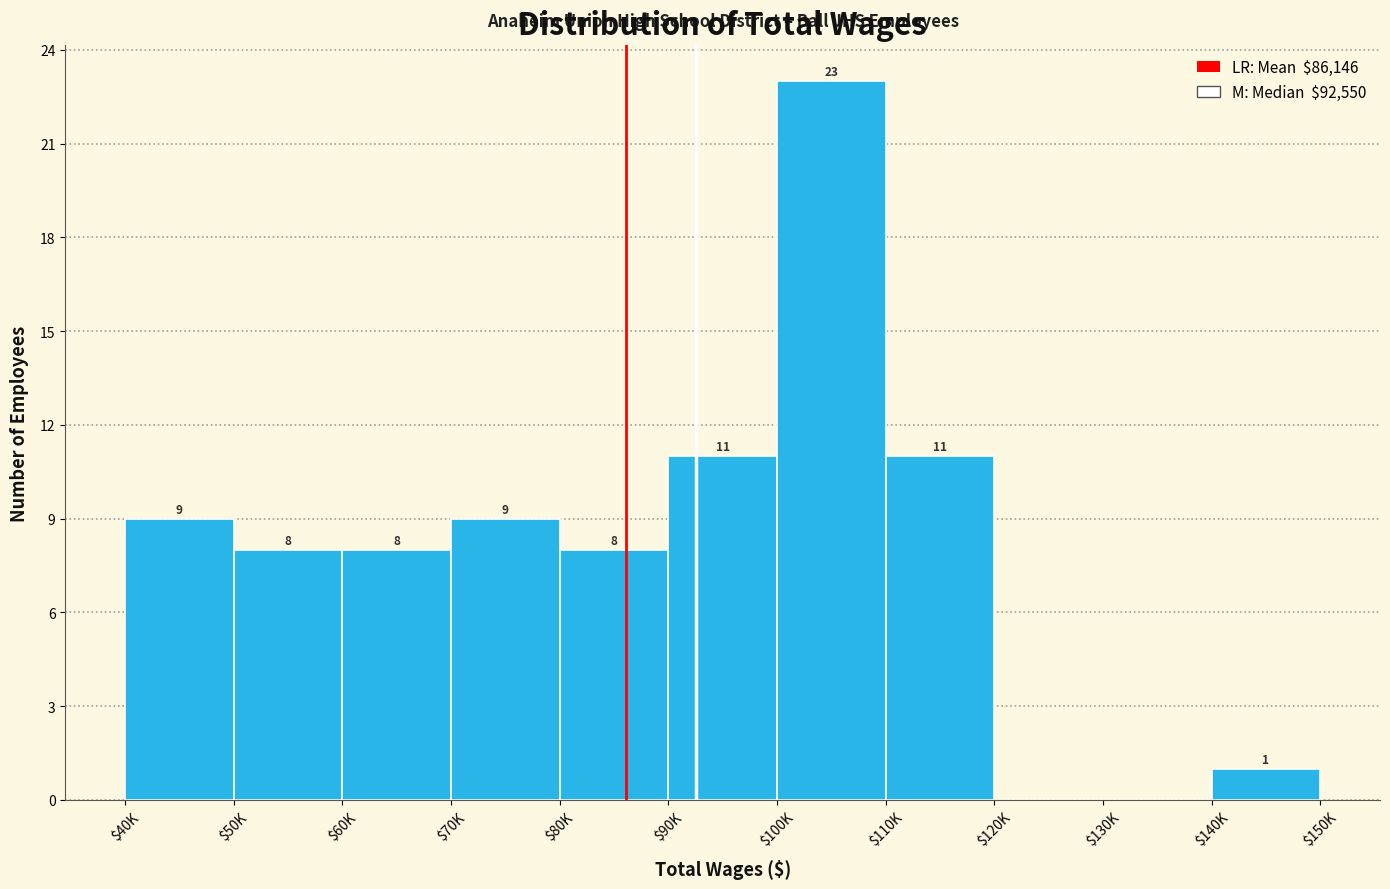

True or false: the data shows 0 at $120K.

True